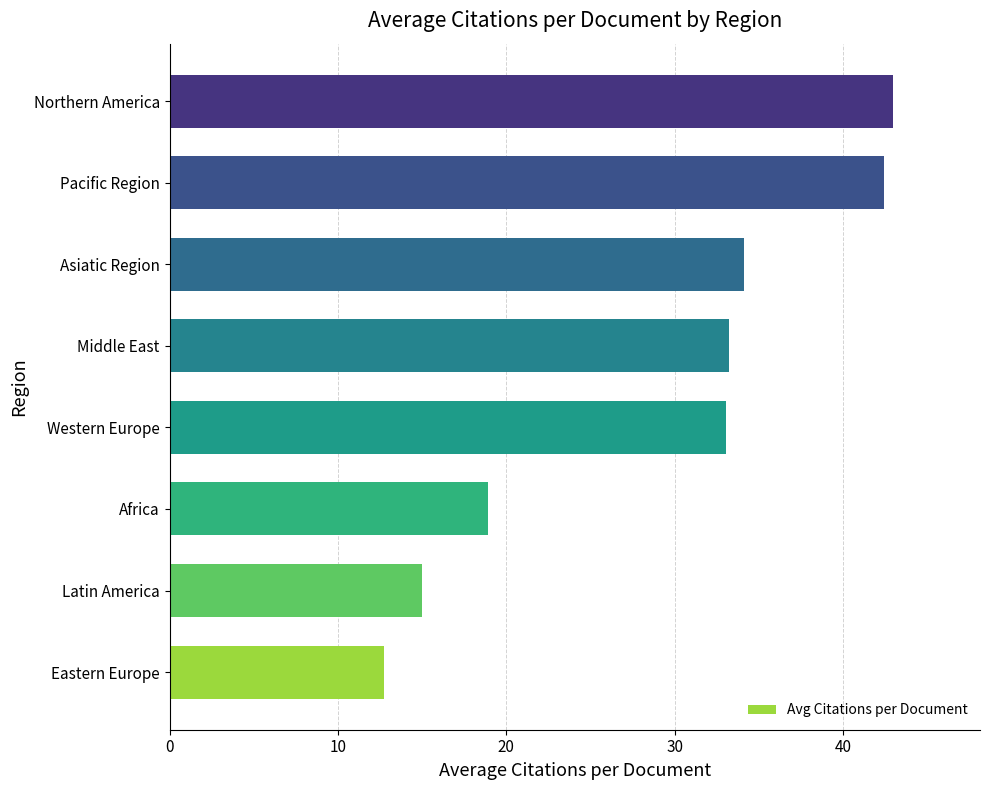

What is the average value?

29.1